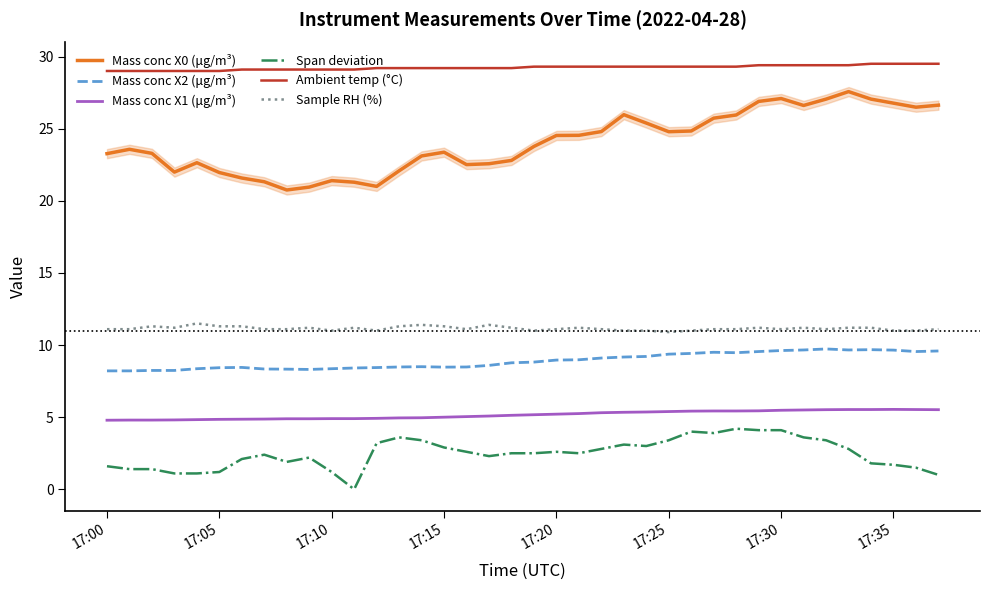

What is the difference between the maximum and minimum values in the Span deviation series?

4.2